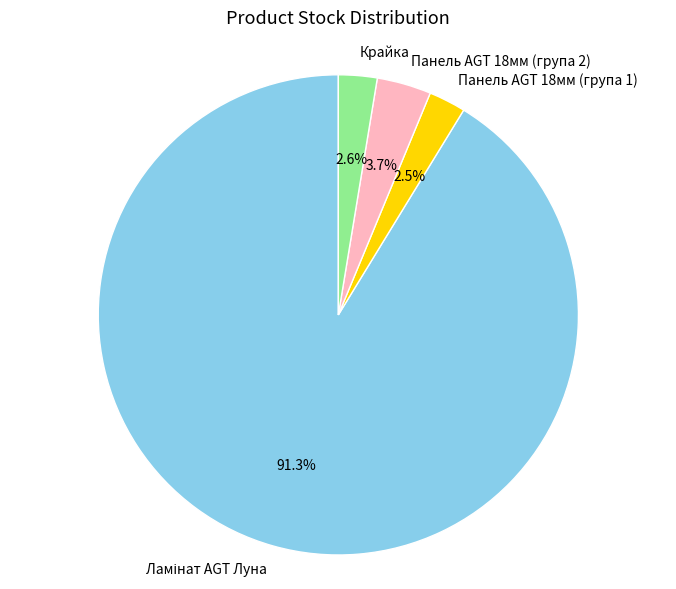

What is the ratio of the value at Панель AGT 18мм (група 2) to the value at Крайка?

1.4